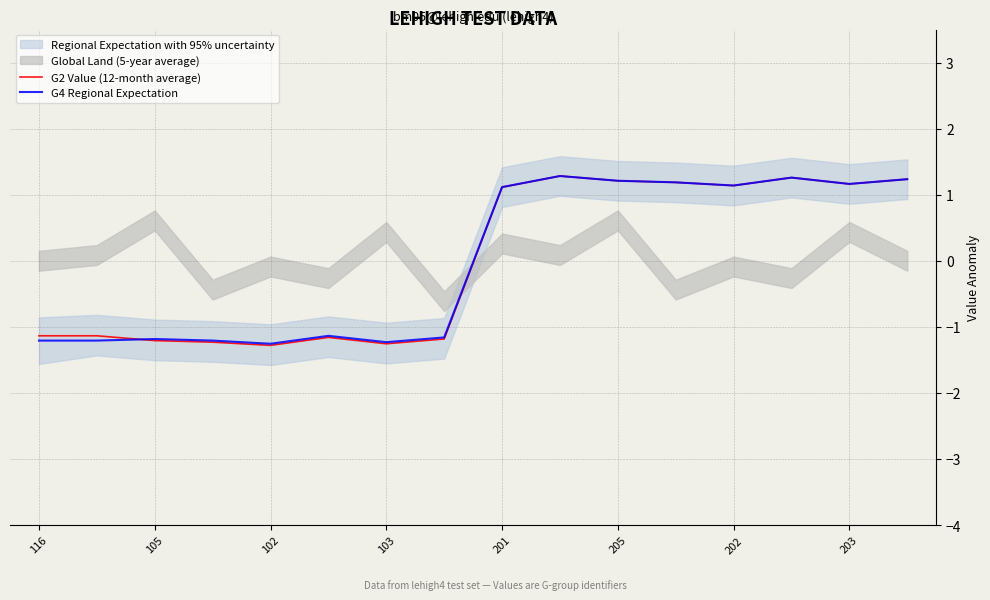

The value of G2 Value (12-month average) at 203 is -1.7. True or false?

False